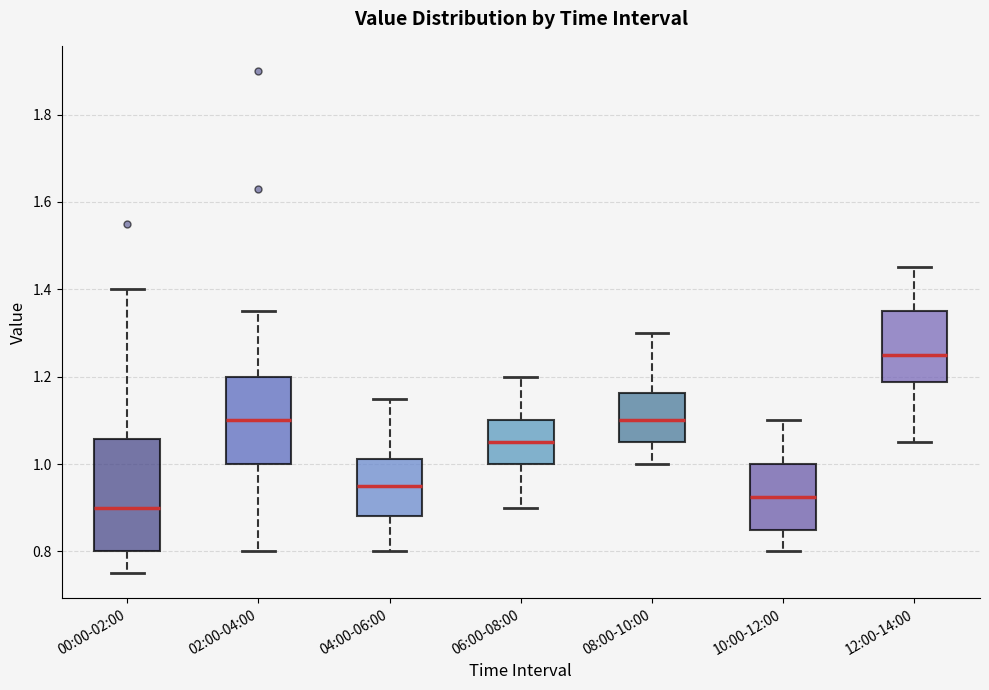

Comparing the boxes themselves (not the whiskers), which one is the tallest?

00:00-02:00